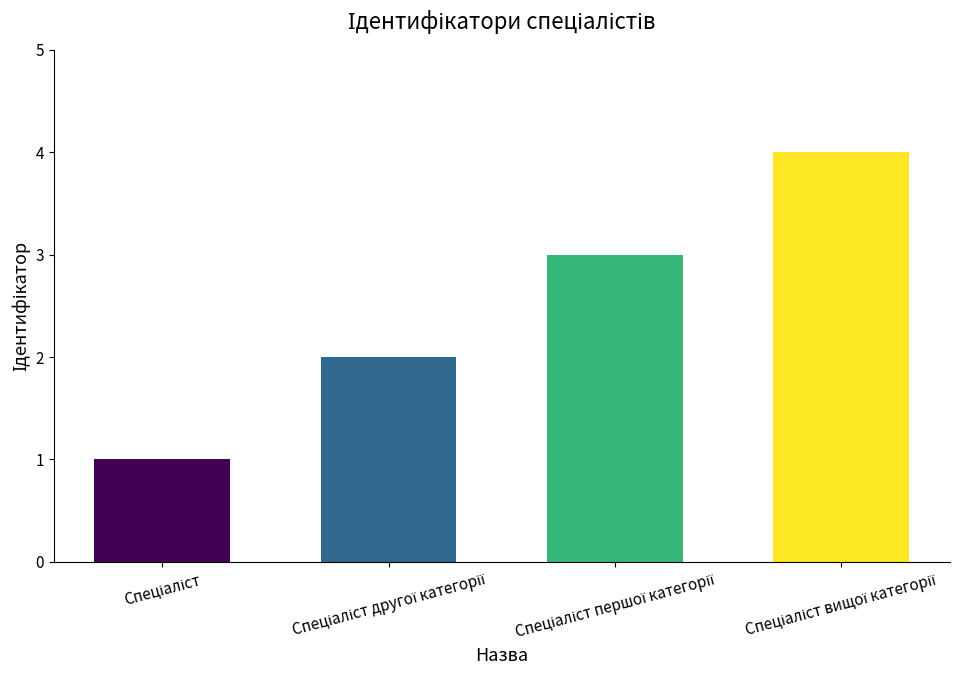

What is the greatest value displayed?

4